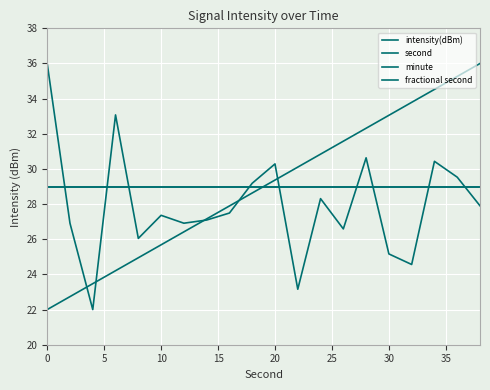

Does the chart display data point markers on the line(s)?

No